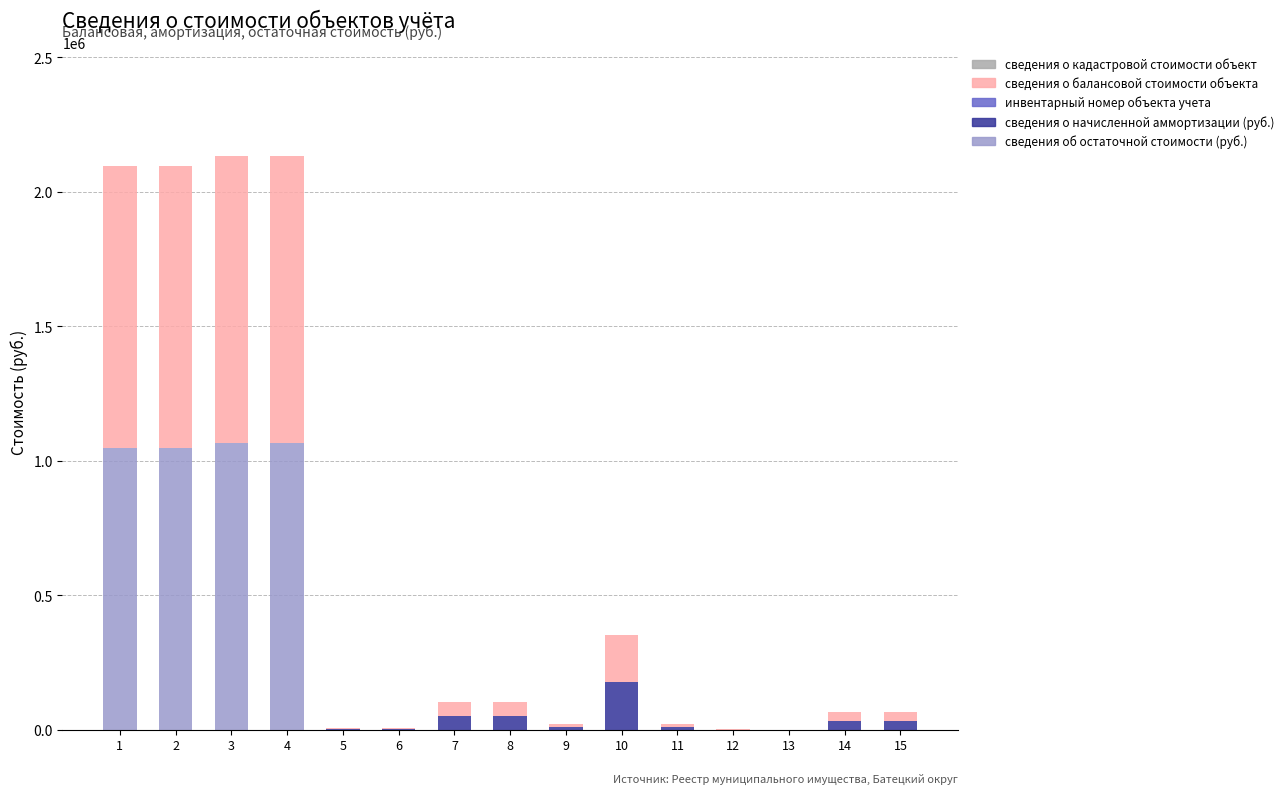

What is the maximum value for сведения об остаточной стоимости (руб.)?

1066890.0